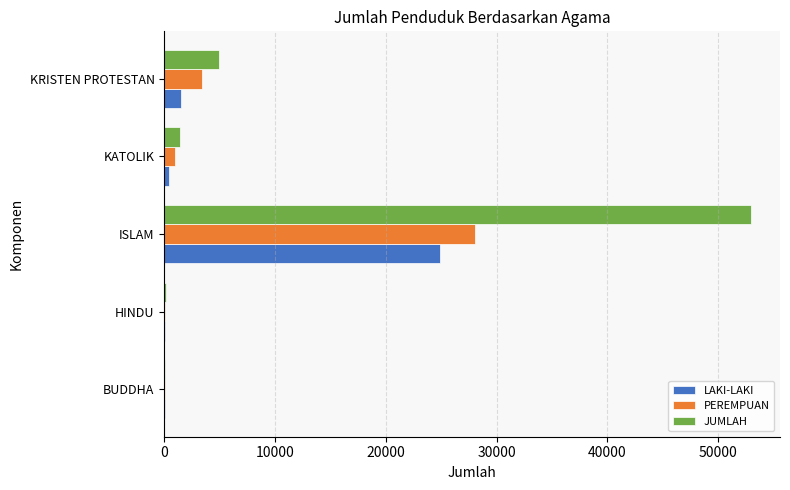

What is the sum of all JUMLAH values?

59473